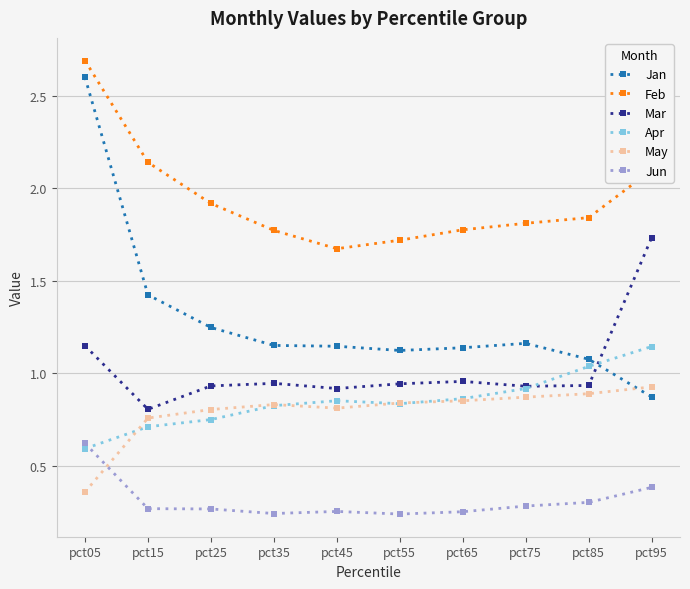

What is the value of the Jan point at the 2nd from the left?

1.4